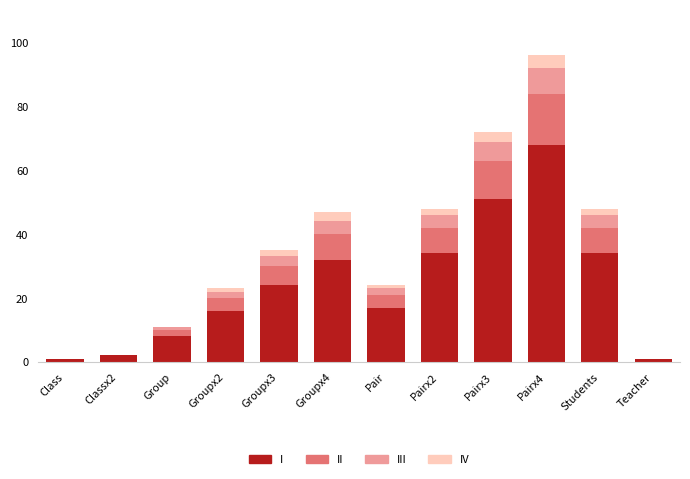

True or false: I has a value of 29 at Pairx4.

False